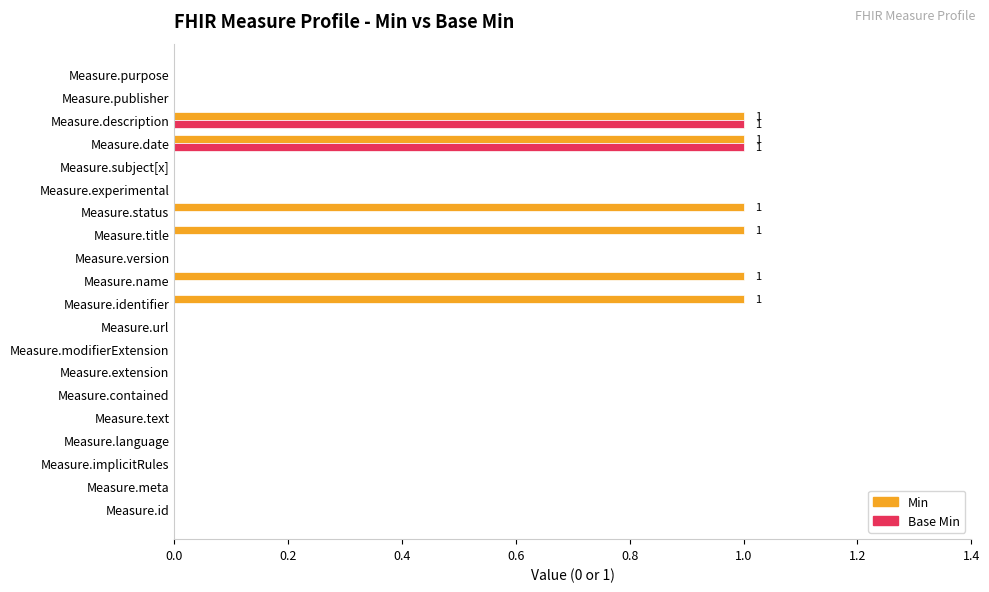

The Base Min series shows -1 at Measure.text. True or false?

False